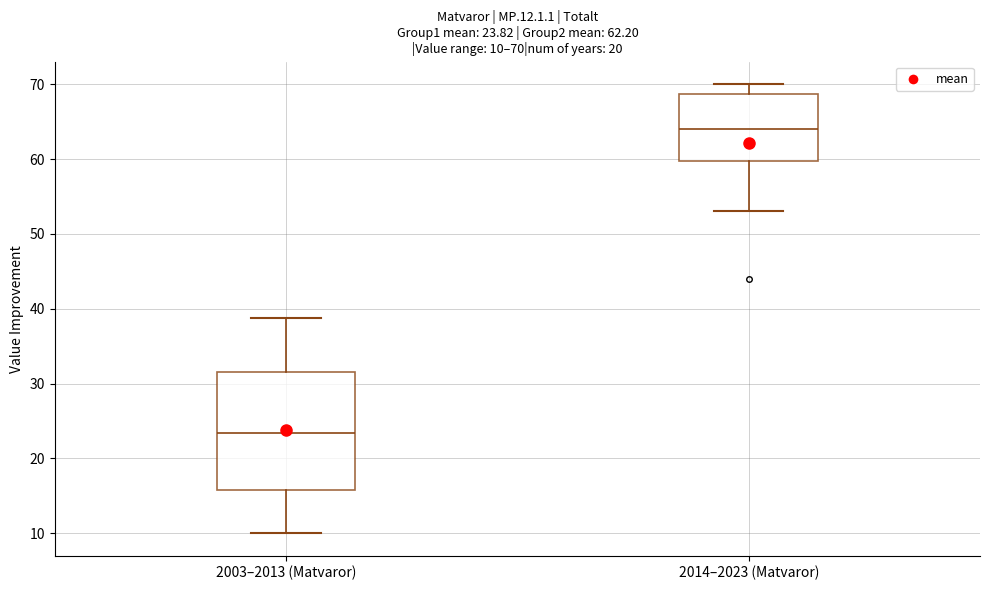

Which box's median line is the highest?

2014–2023 (Matvaror)